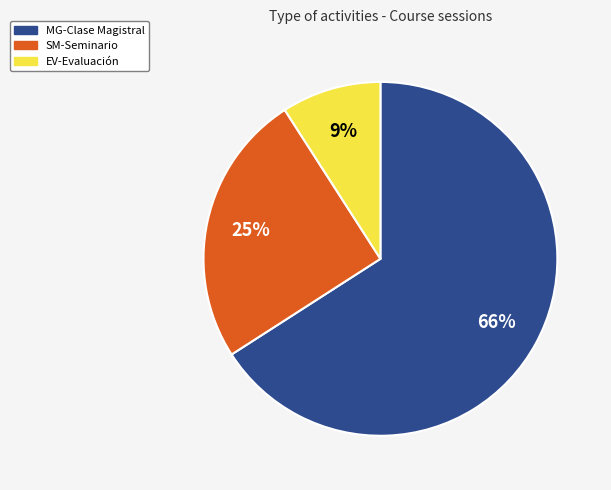

To the nearest percent, what is the average slice percentage?

33%